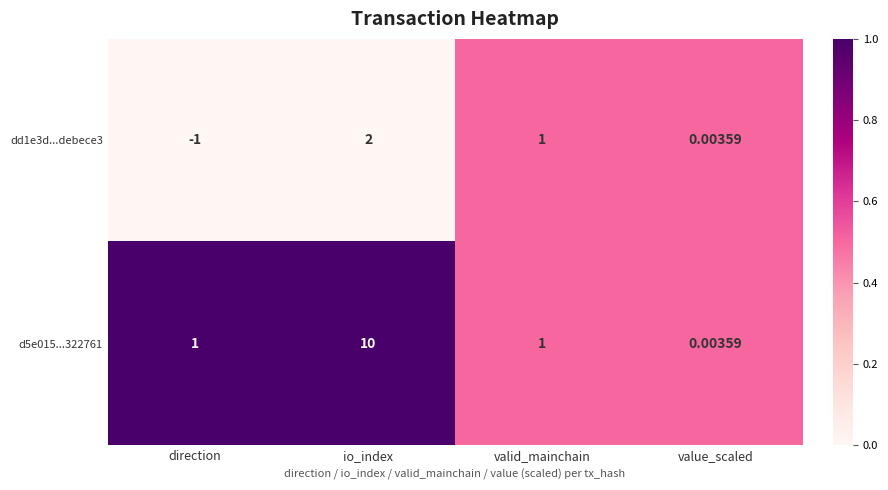

Is the value of dd1e3d...debece3 at value_scaled greater than the value of d5e015...322761 at io_index?

No